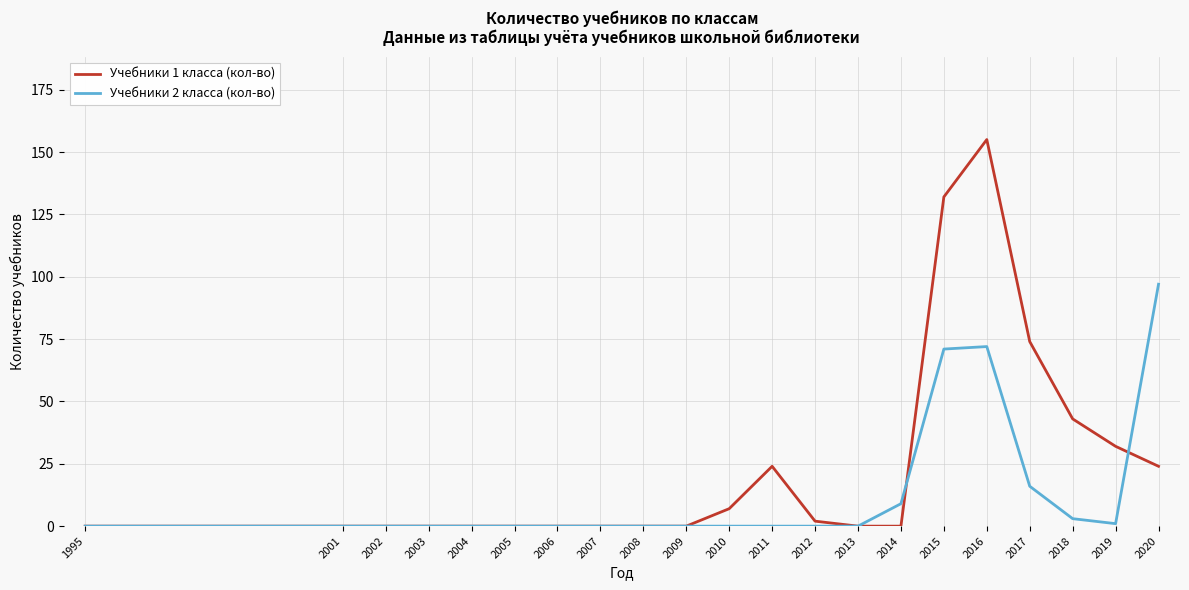

What is the greatest value displayed?

155